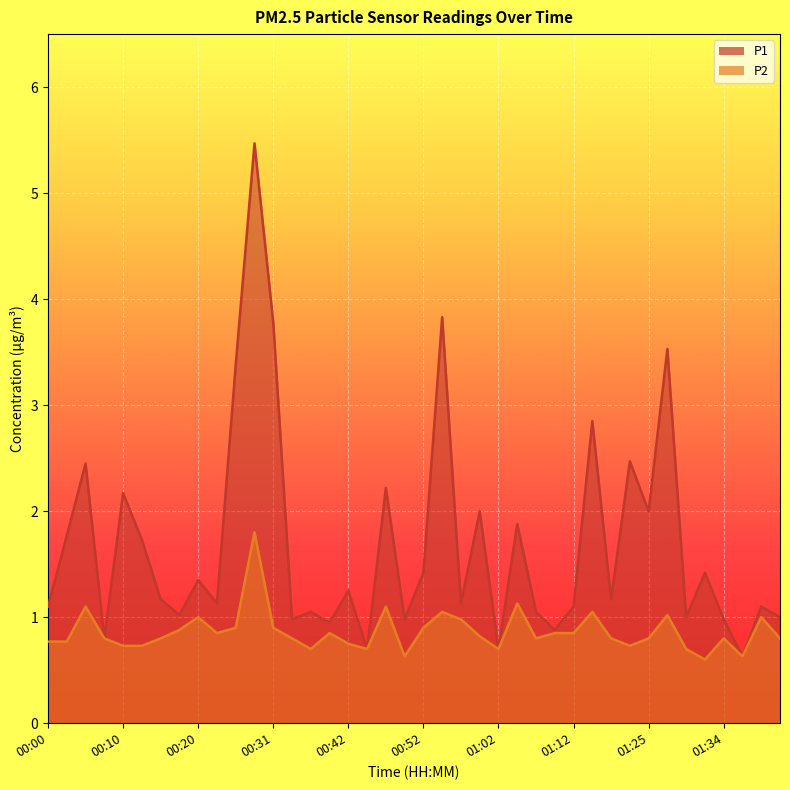

In P2, how many points are higher than both neighbors (excluding endpoints)?

11